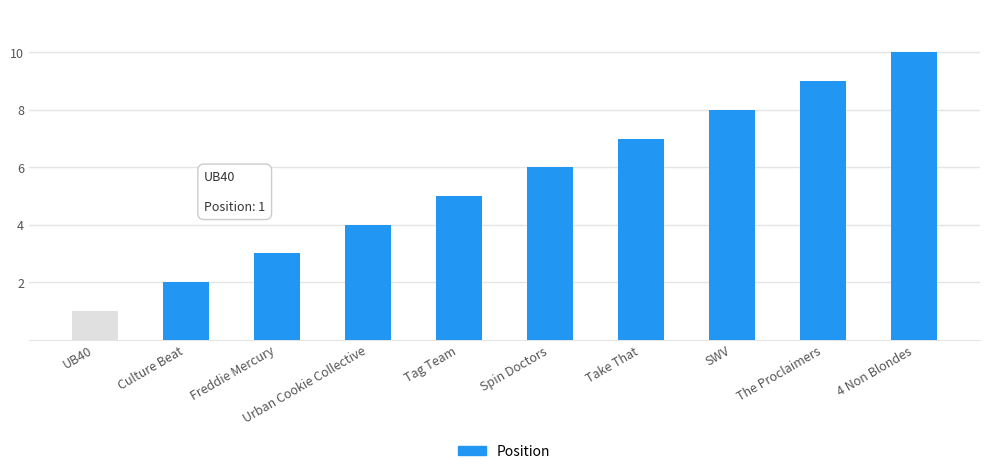

How many data points are less than 6?

5